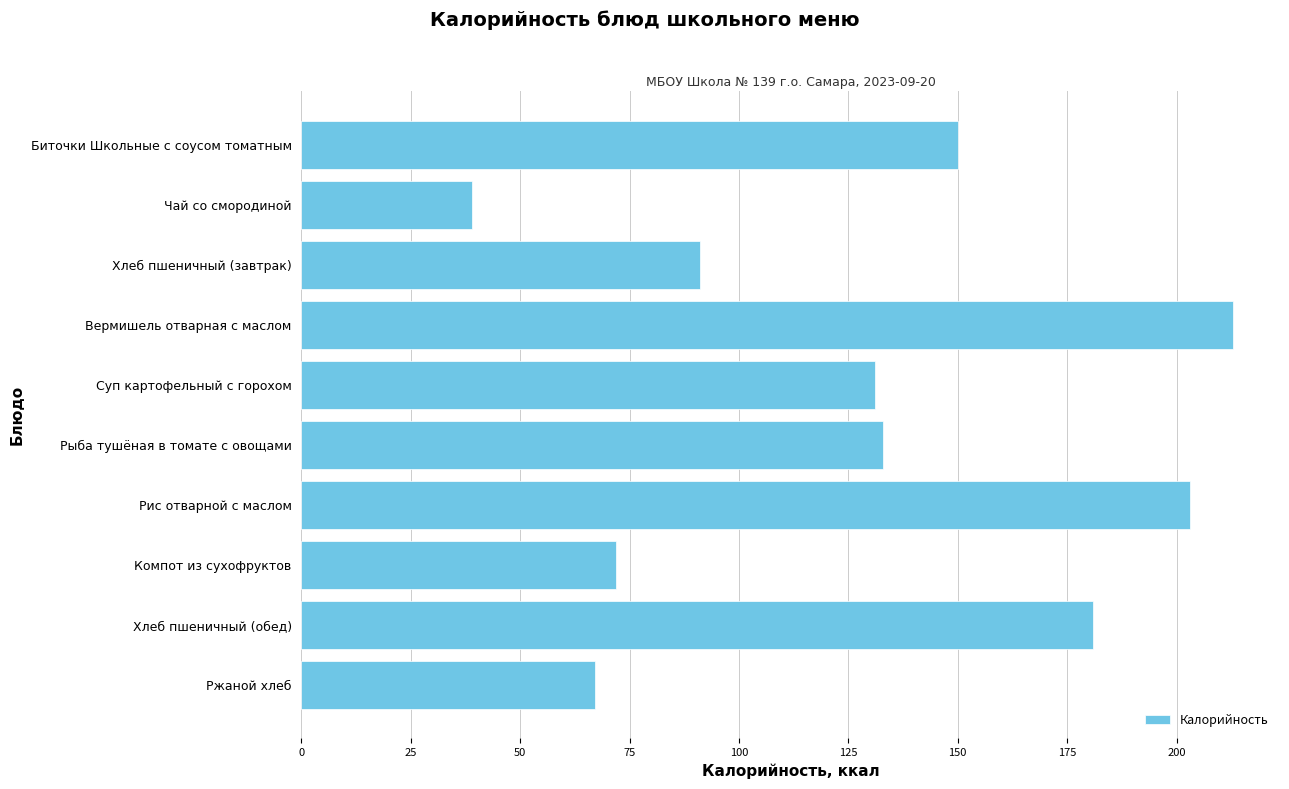

What is the label of the 7th bar from the top?

Рис отварной с маслом